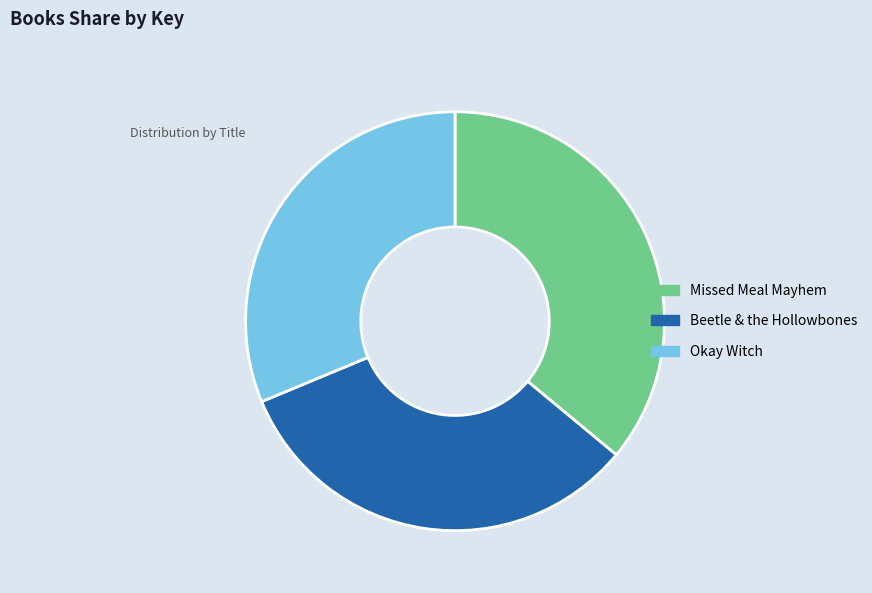

True or false: Missed Meal Mayhem accounts for 28% of the total.

False